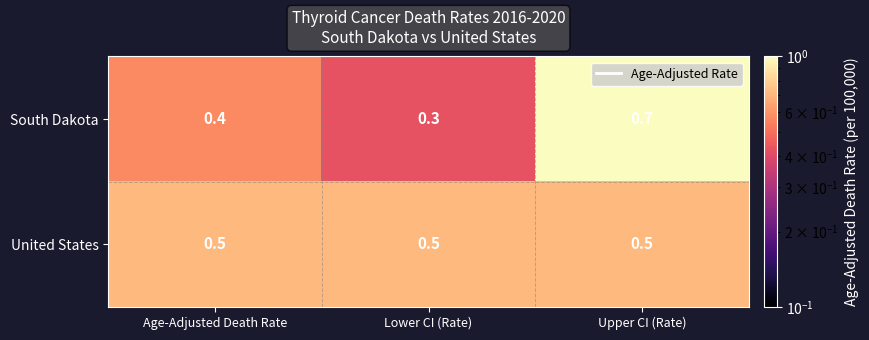

What is the difference between the highest and lowest values at Age-Adjusted Death Rate?

0.1